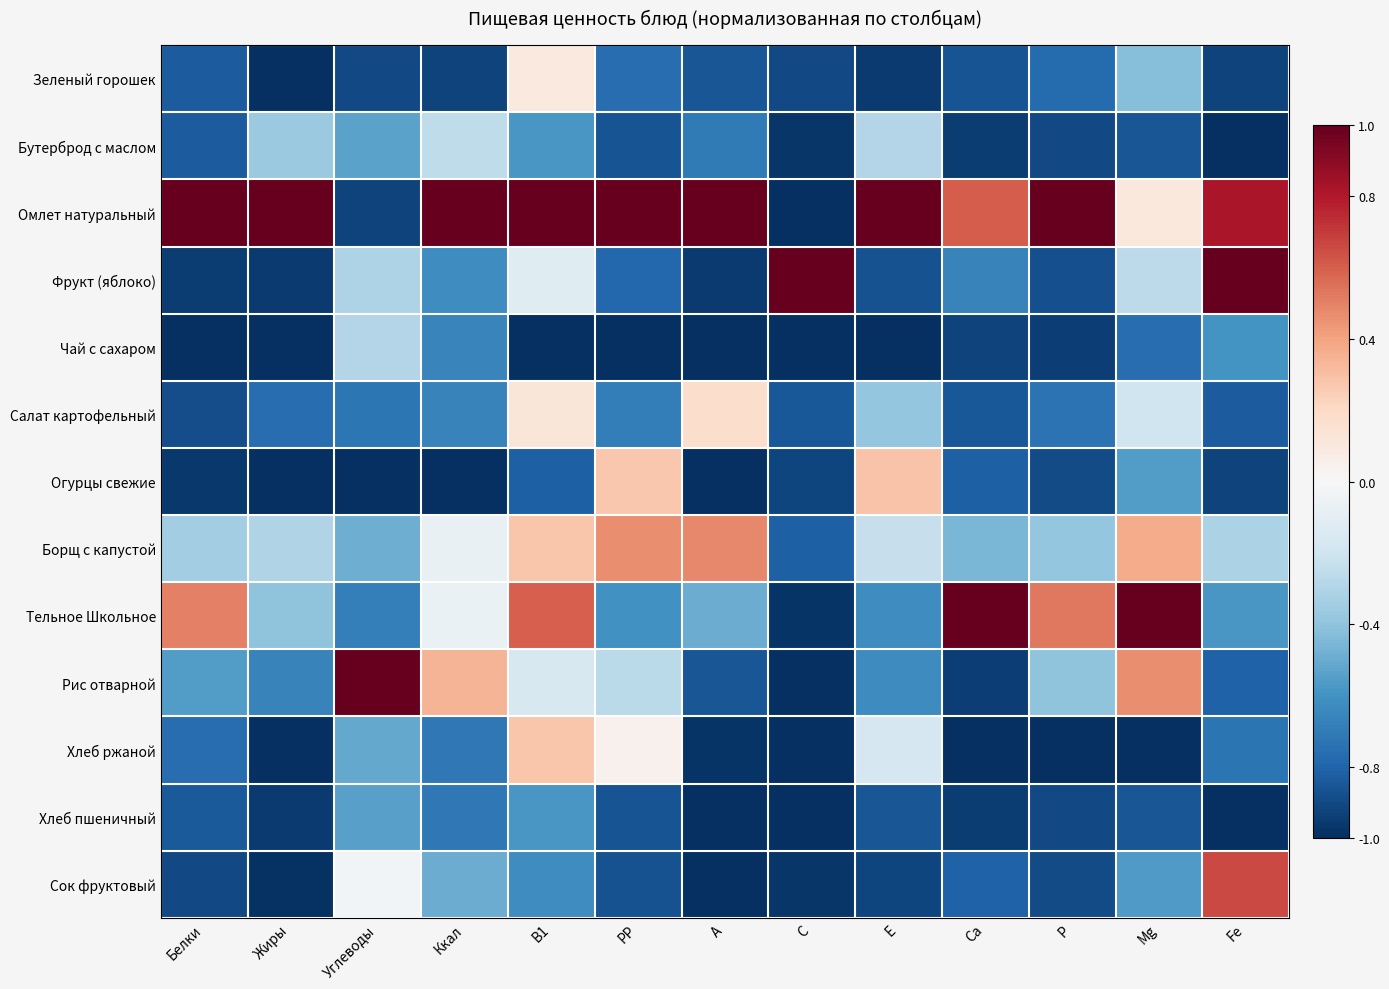

What is the spread (max minus min) of values at Белки?

2.0